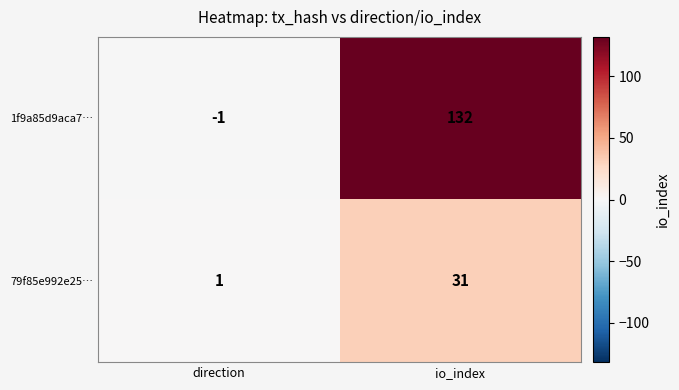

How many data points in 79f85e992e25… are less than 31?

1